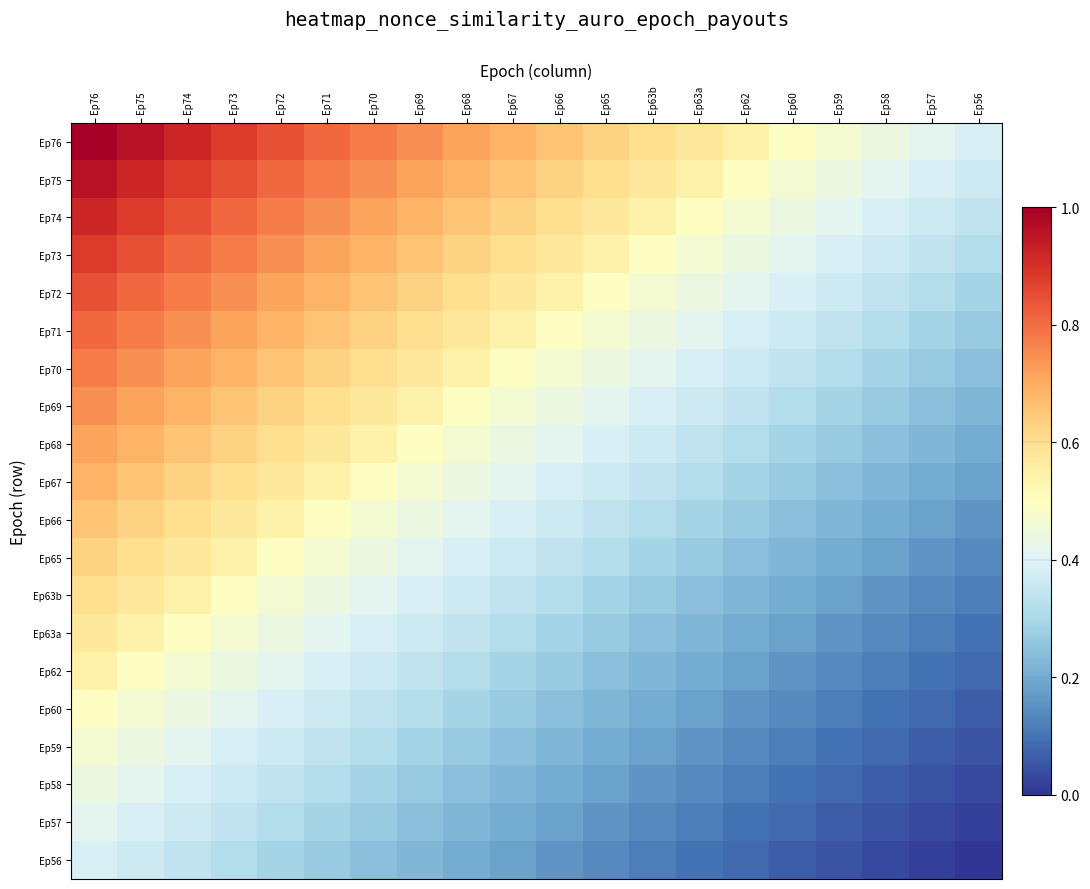

How many categories are shown in the chart?

20